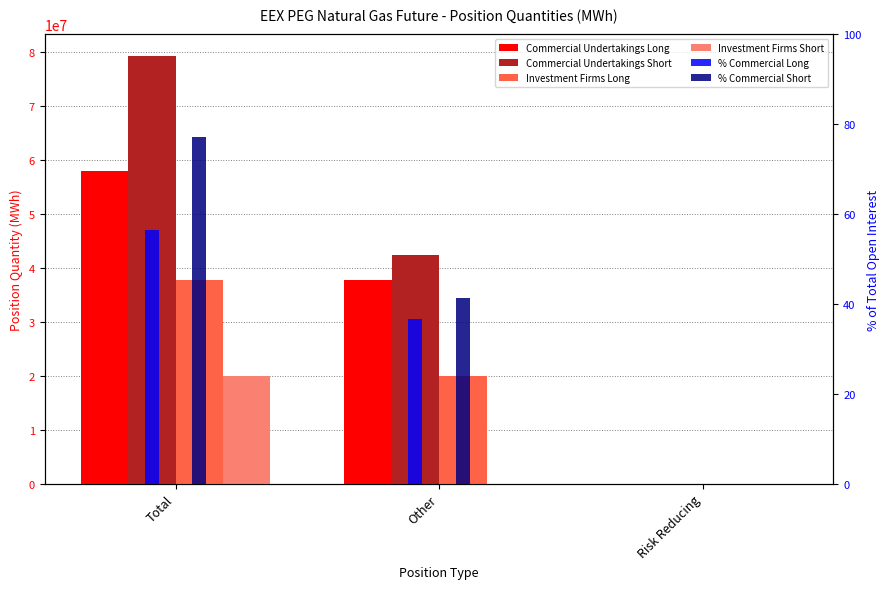

What are all the series names shown in the legend?

Commercial Undertakings Long, Commercial Undertakings Short, Investment Firms Long, Investment Firms Short, % Commercial Long, % Commercial Short